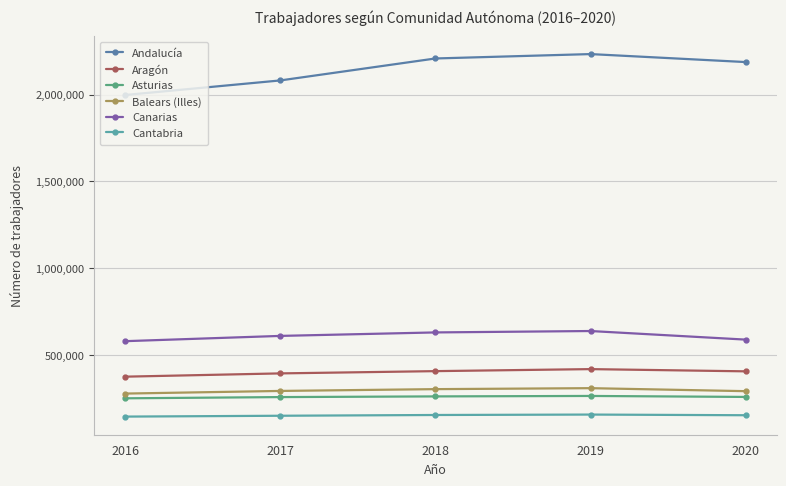

True or false: Asturias and Balears (Illes) cross at least once.

False